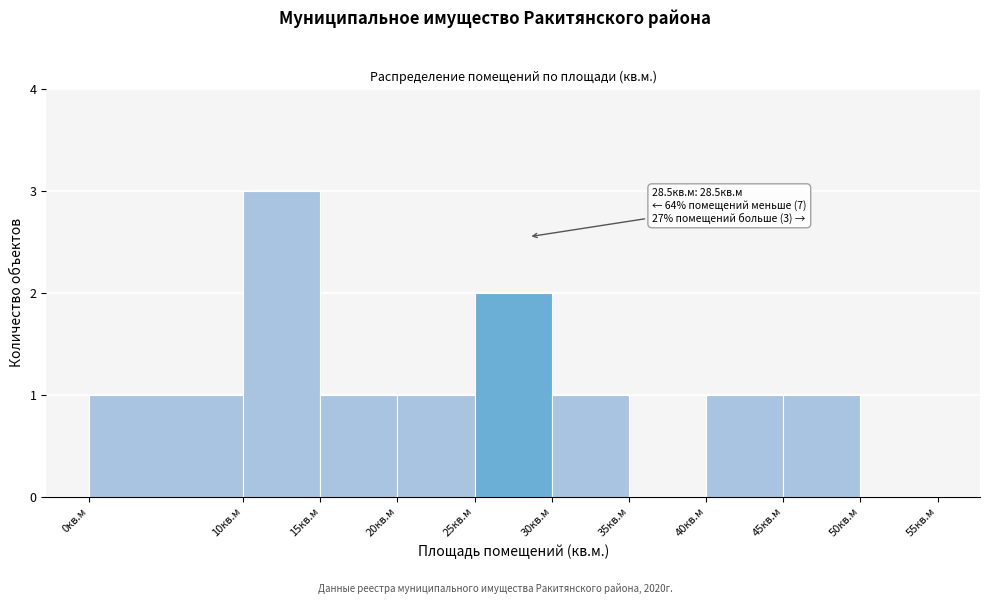

Over which range of the x-axis is the bar tallest?

10 to 15